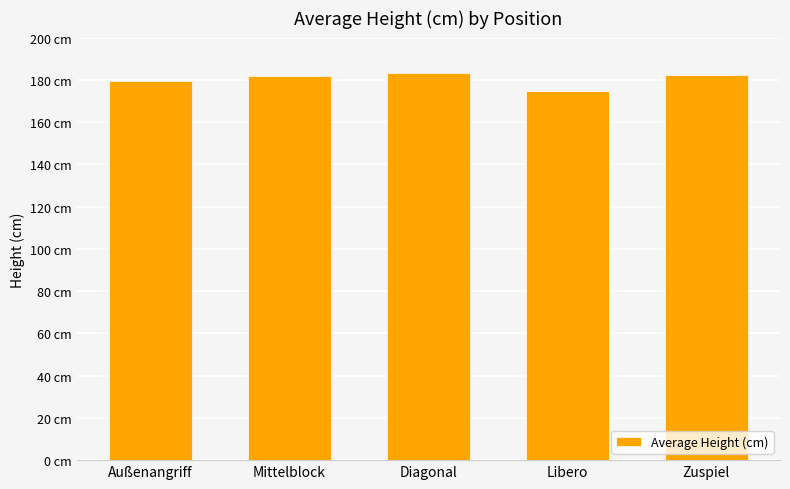

Is it true that the value at Libero is 174.5?

True